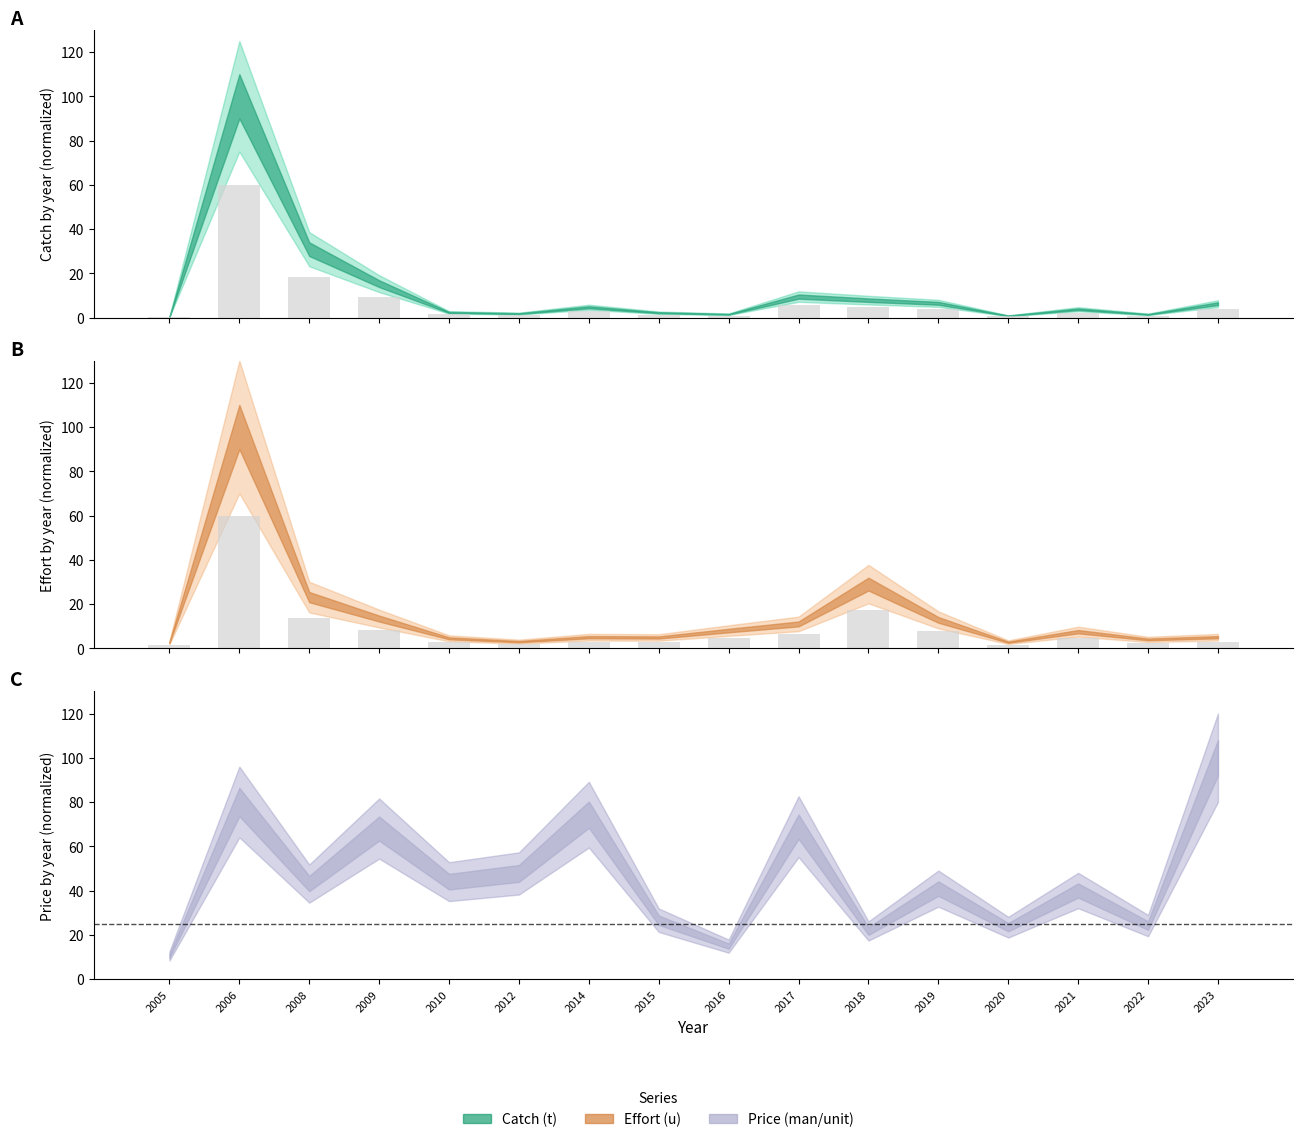

Reading right to left, list all the values displayed in this chart.

Catch (t): 3.8	0.9	2.2	0.5	3.9	4.7	5.7	0.9	1.3	2.8	1.1	1.4	9.2	18.5	60.0	0.2
Effort (u): 3.0	2.4	4.5	1.6	7.7	17.4	6.6	4.8	2.9	3.0	1.8	2.7	8.1	13.9	60.0	1.6